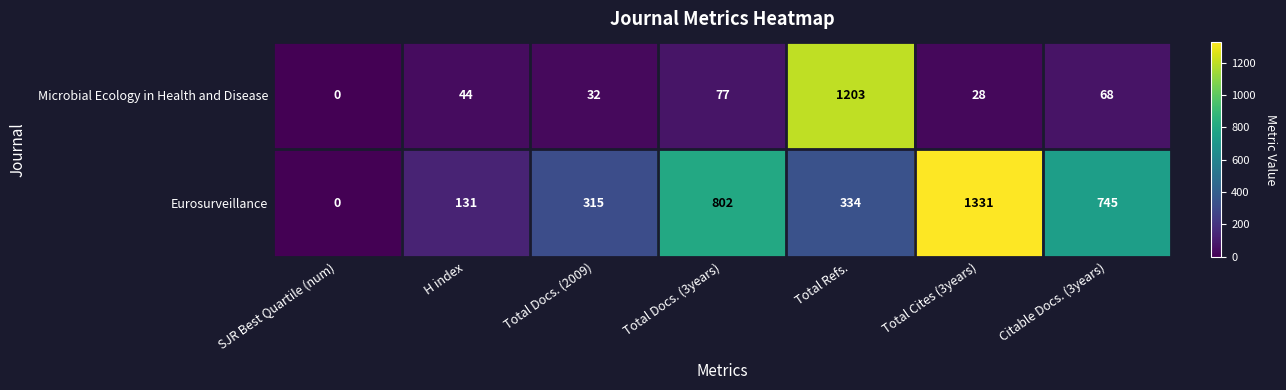

Which series has the largest range (max minus min)?

Eurosurveillance